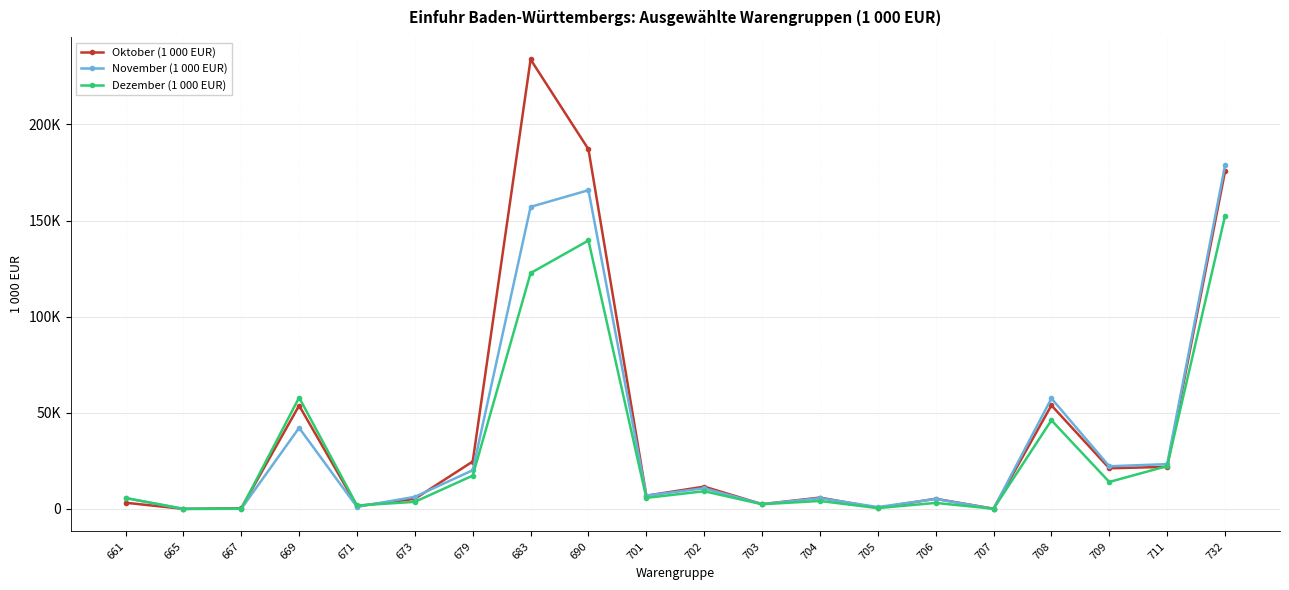

Which series changed the most between 661 and 667?

Dezember (1 000 EUR)